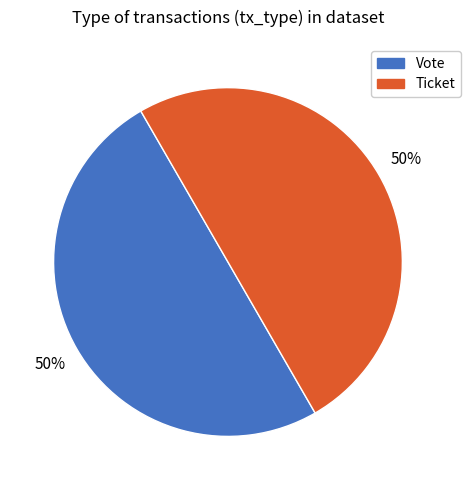

What is the ratio of the value at Vote to the value at Ticket?

1.0